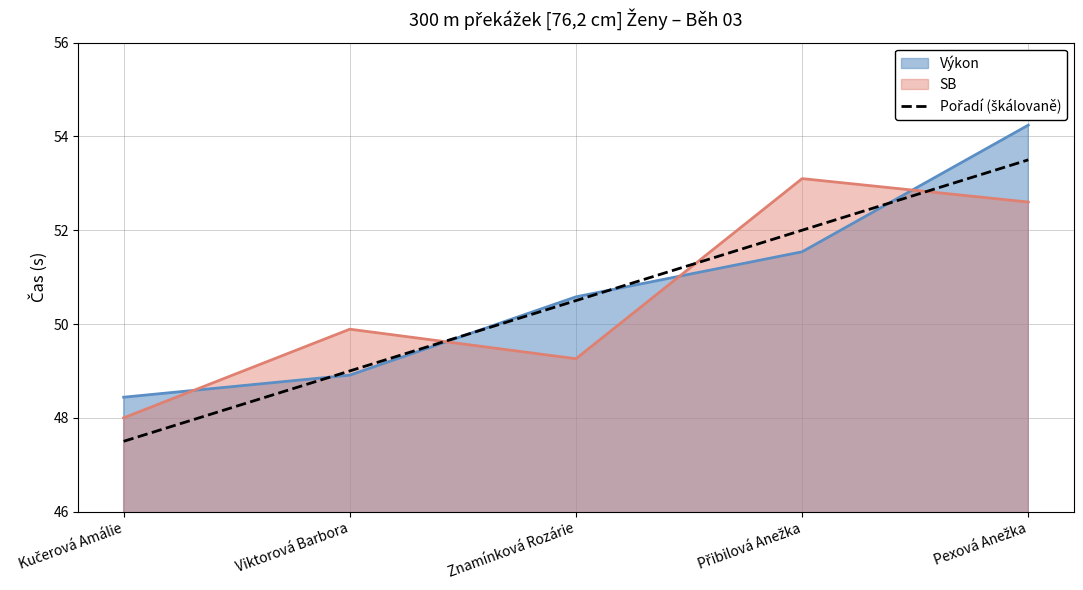

What is the difference between the highest and lowest values at Znamínková Rozárie?

1.3